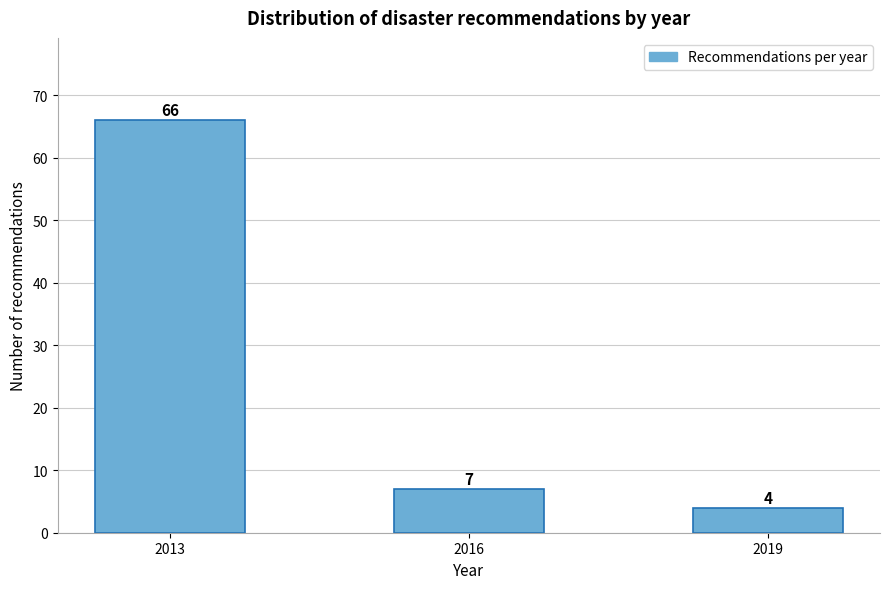

Reading right to left, what are all the values shown in this chart?

2019=4	2016=7	2013=66